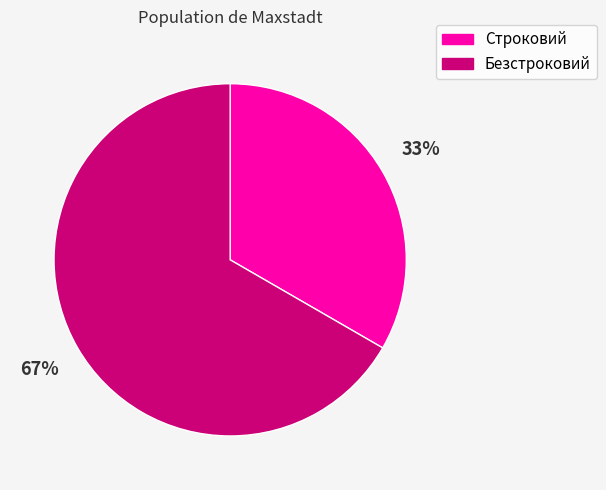

How many slices are in this pie chart?

2